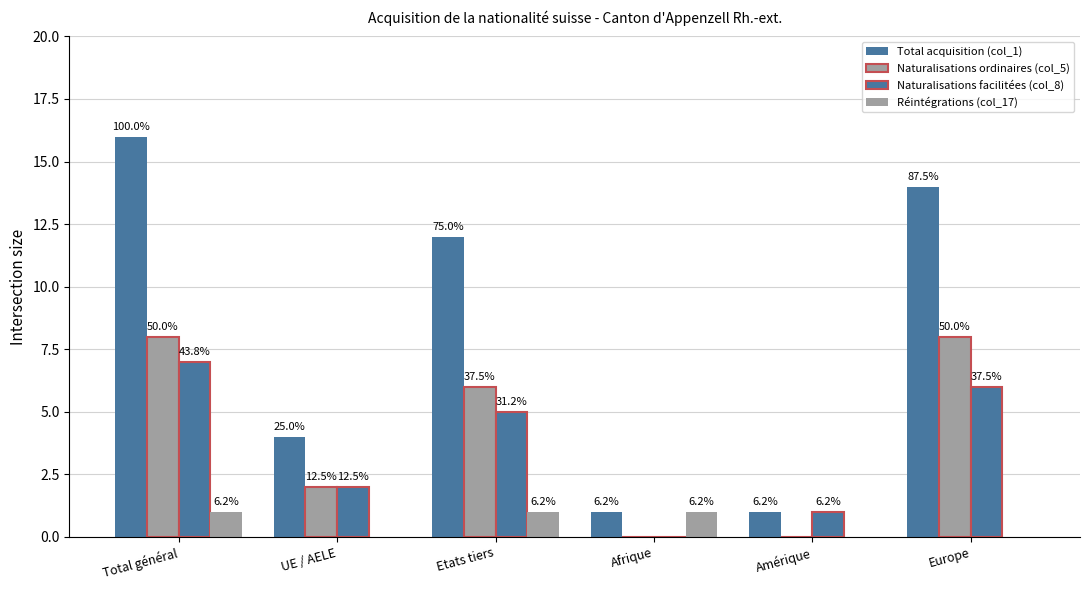

At which category does the chart reach its peak across all series?

Total général